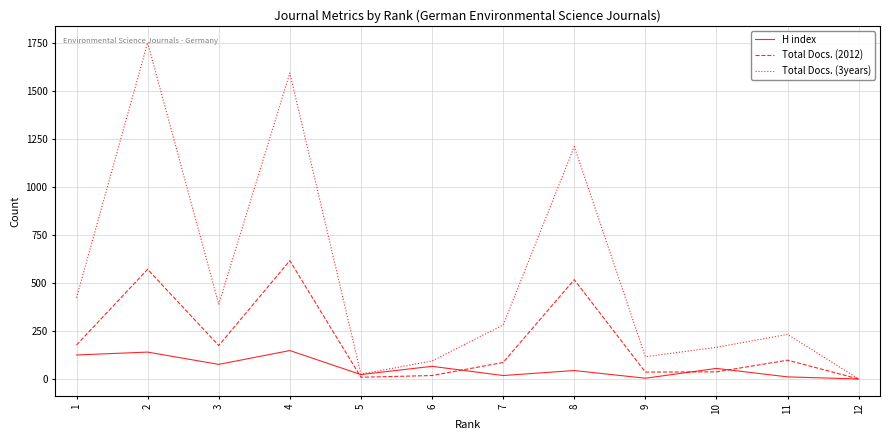

What is the difference between the Total Docs. (3years) values at 4 and 8?

383